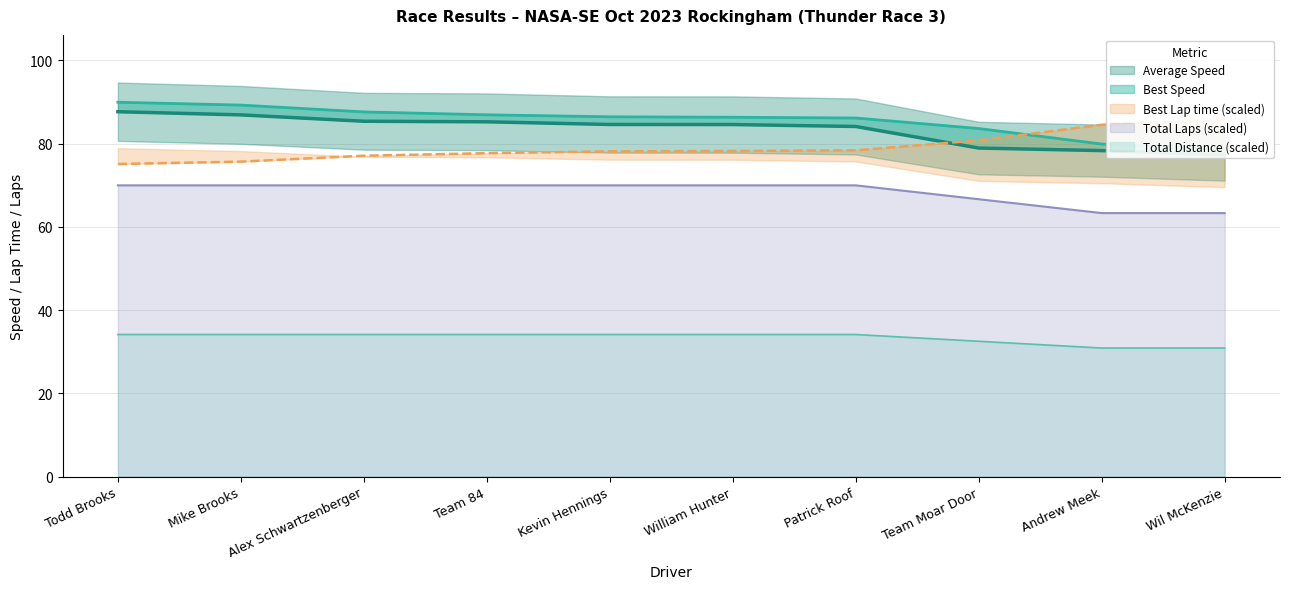

Rank the series at Team Moar Door from highest to lowest value.

Best Speed, Best Lap time, Average Speed, Total Laps, Total Distance